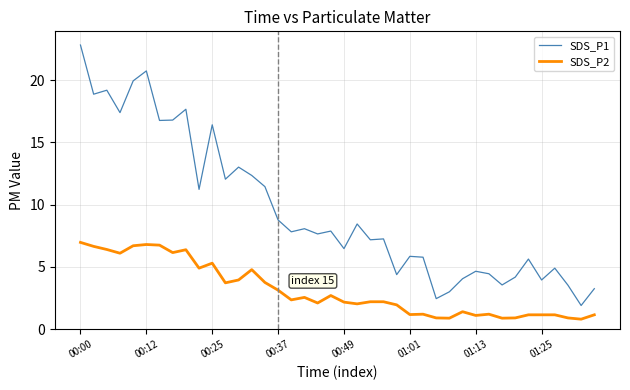

Which series has the largest total across all categories?

SDS_P1